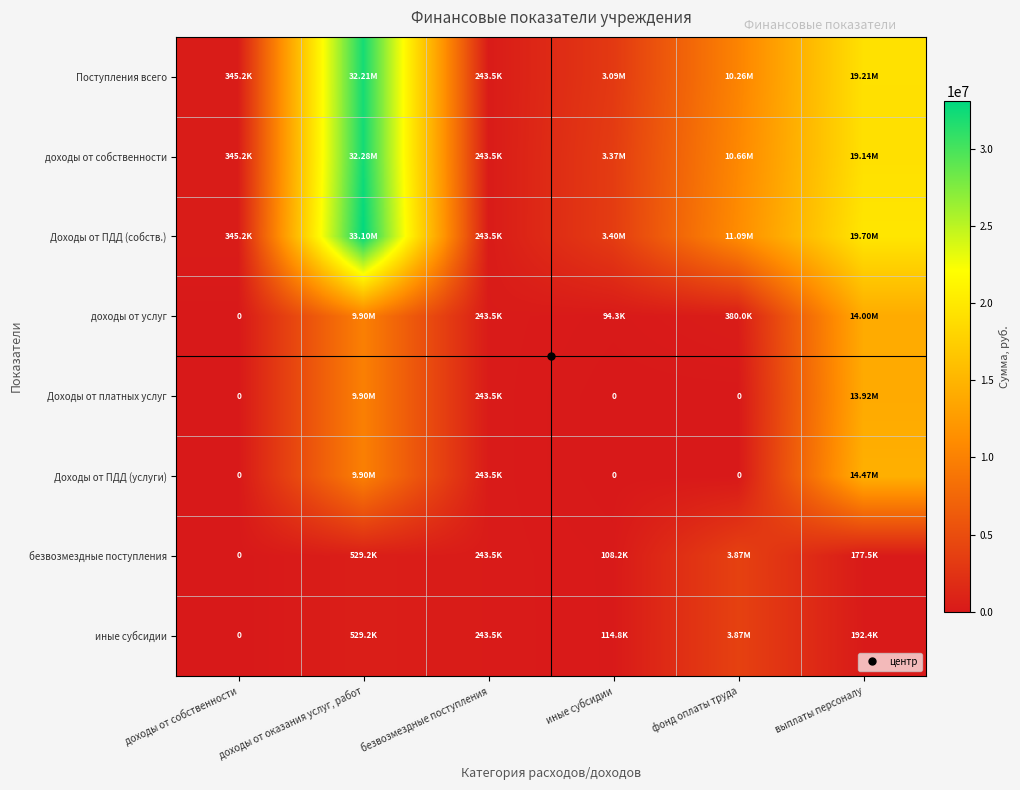

How many data points in Доходы от ПДД (услуги) are less than 243541?

3